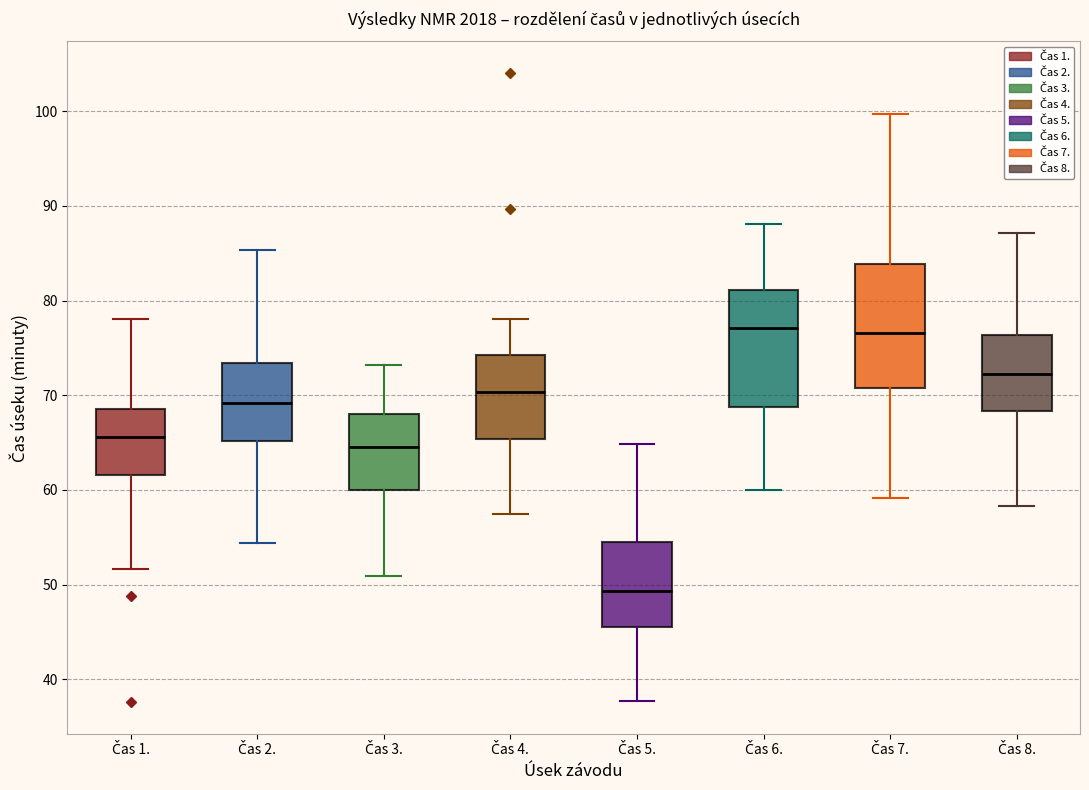

Which box's median line is the lowest?

Čas 5.